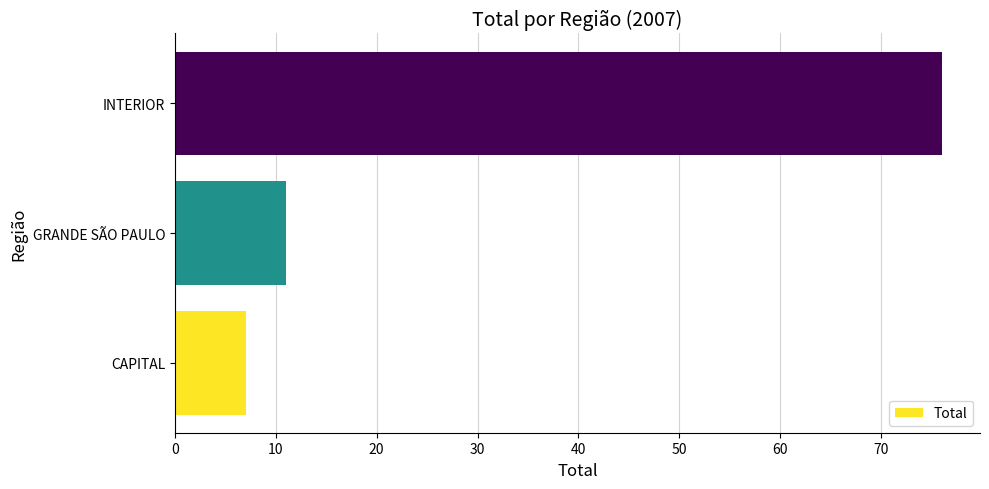

Reading top to bottom, list all the values displayed in this chart.

INTERIOR=76	GRANDE SÃO PAULO=11	CAPITAL=7